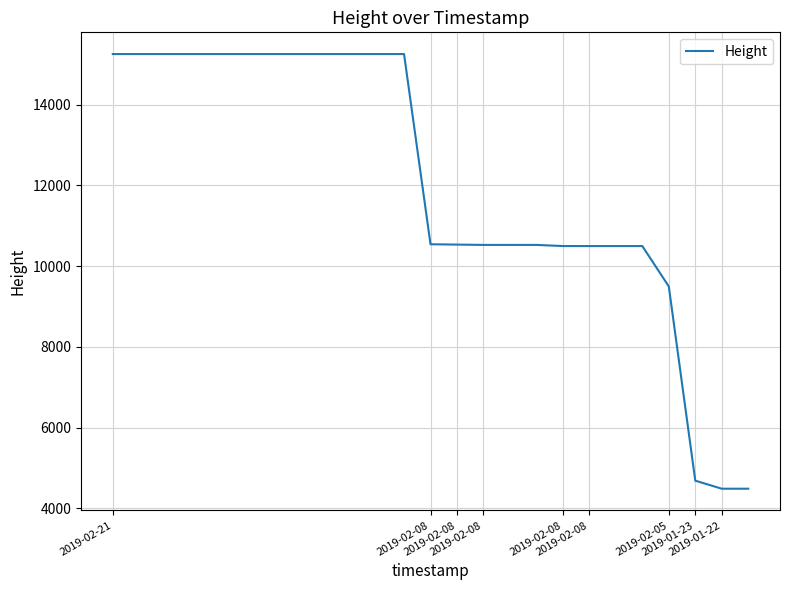

What is the smallest value displayed?

4488